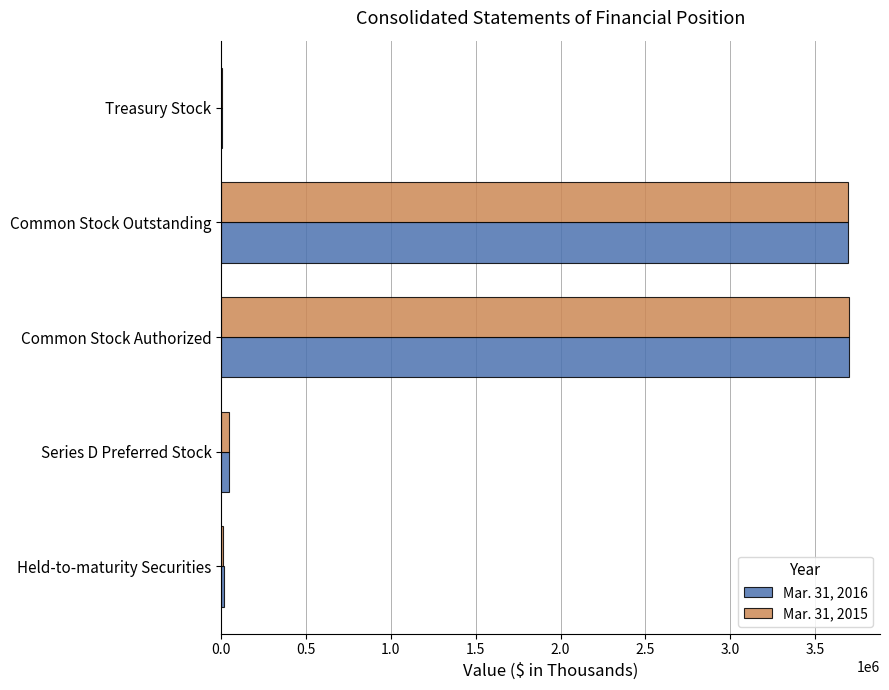

What are all the series names shown in the legend?

Mar. 31, 2016, Mar. 31, 2015